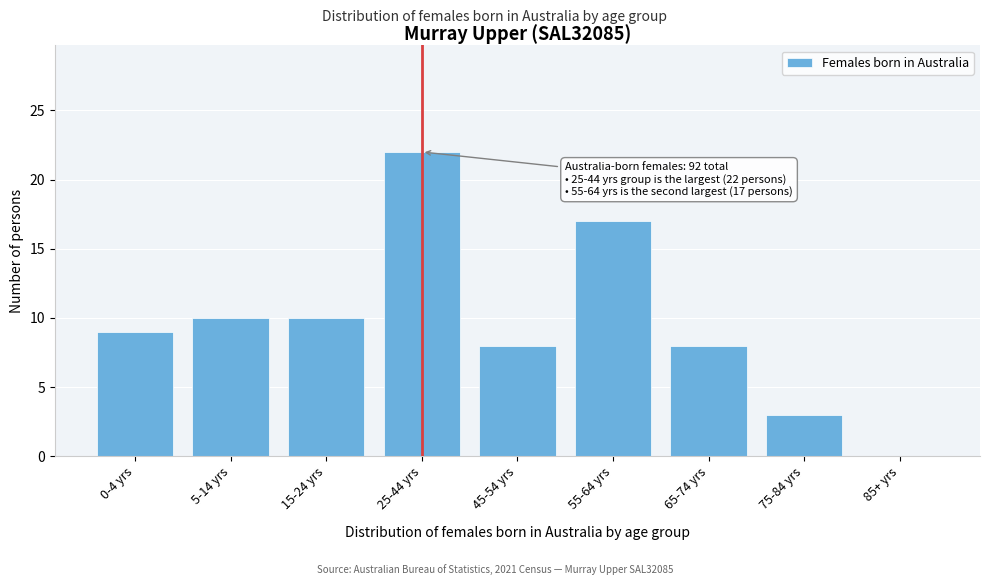

Reading right to left, extract all data points from this chart.

85+ yrs=0	75-84 yrs=3	65-74 yrs=8	55-64 yrs=17	45-54 yrs=8	25-44 yrs=22	15-24 yrs=10	5-14 yrs=10	0-4 yrs=9